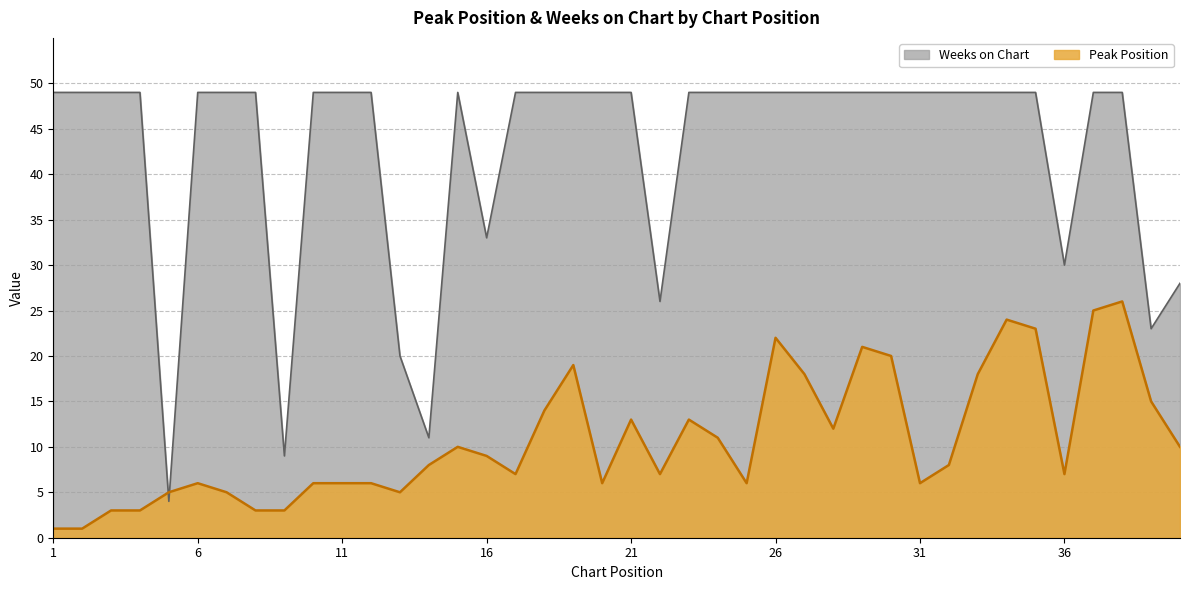

At which category does Weeks on Chart reach its first local valley?

5